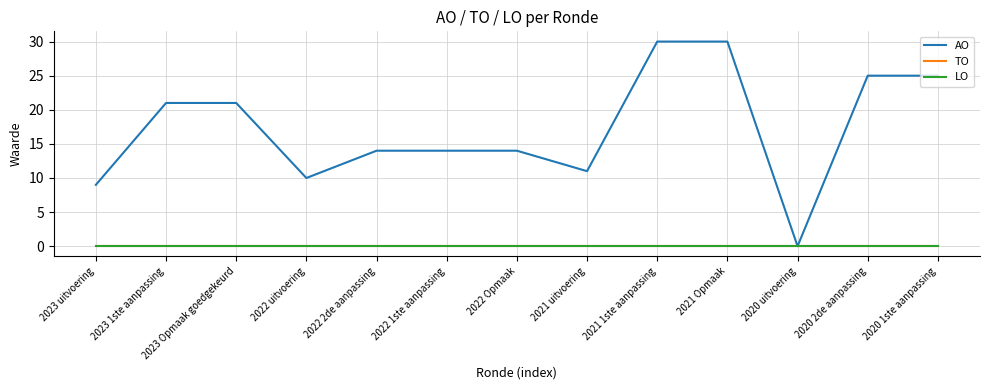

Is this an area chart (filled region under the line)?

No